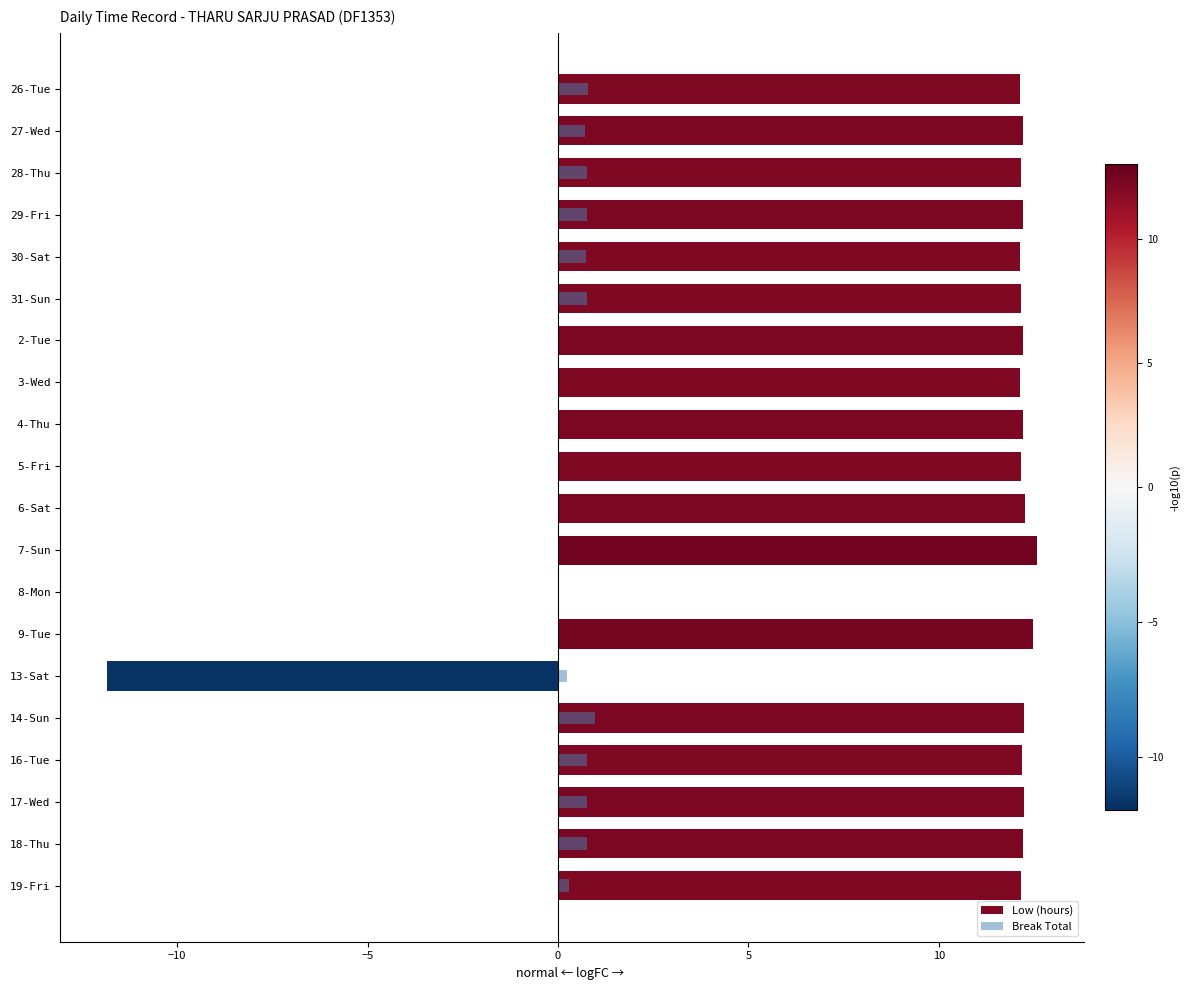

What is the average value of the Break Total series?

0.4